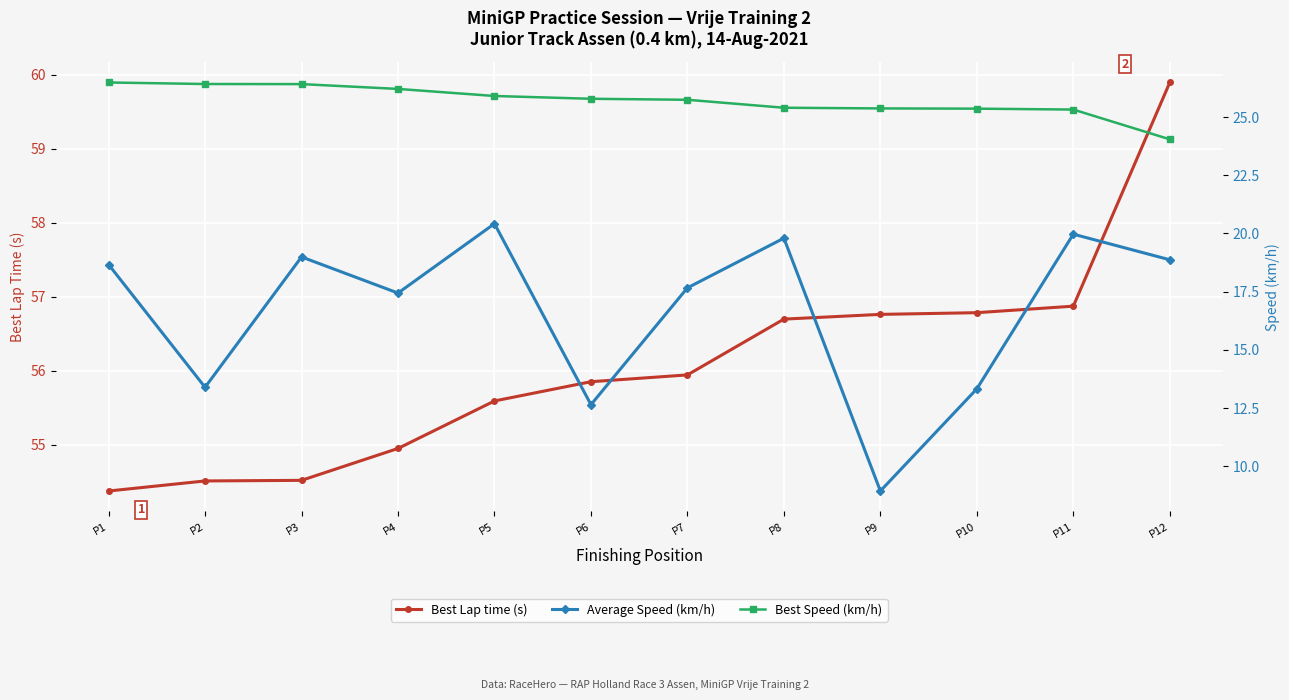

What is the difference between the maximum and second lowest values in the Best Lap time (s) series?

5.4